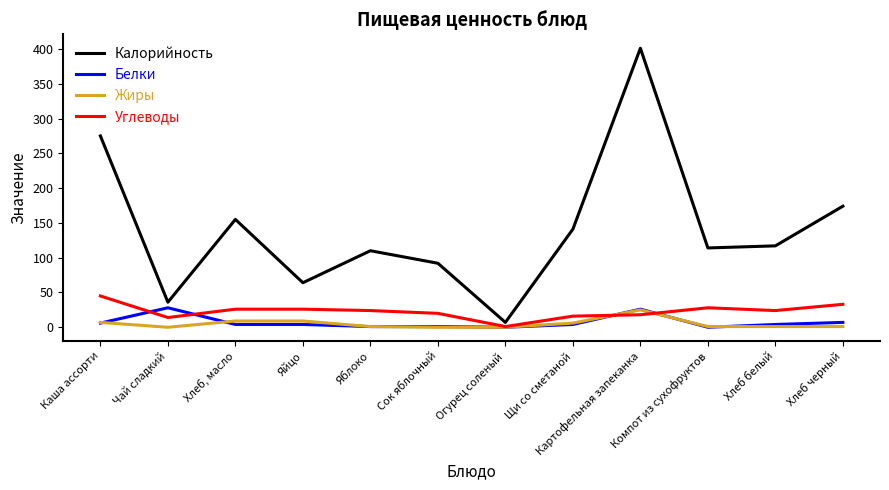

What value does the Углеводы series have at Чай сладкий?

14